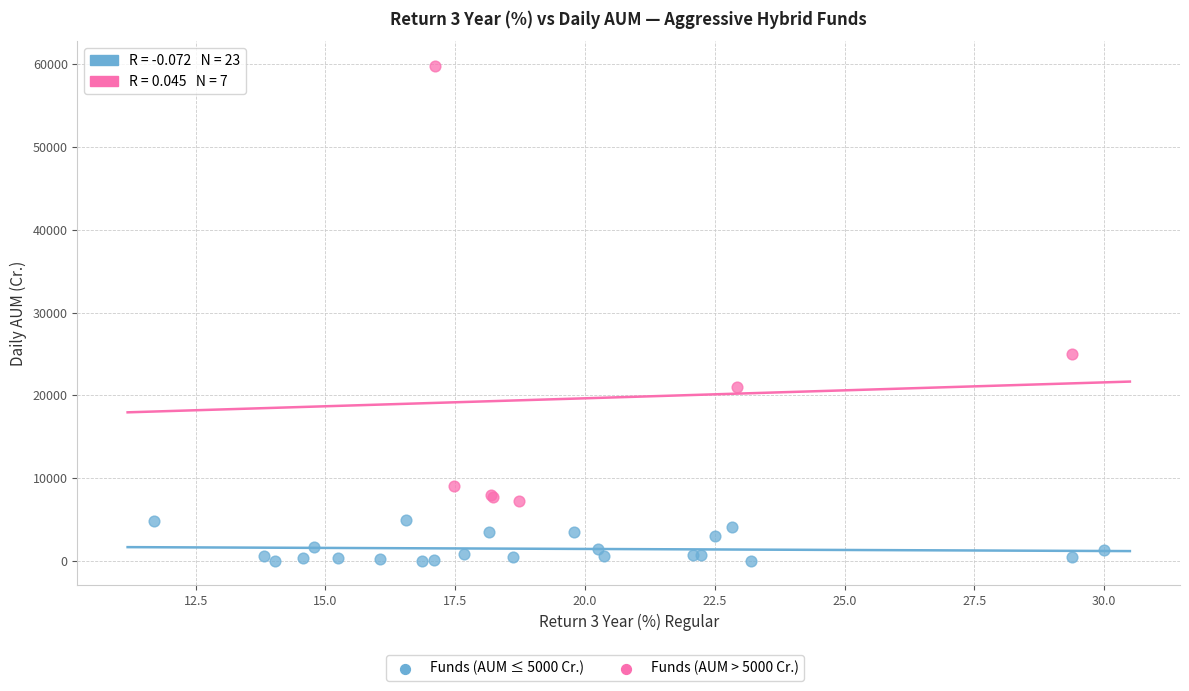

Which series contains the highest Y value?

Funds (AUM > 5000 Cr.)